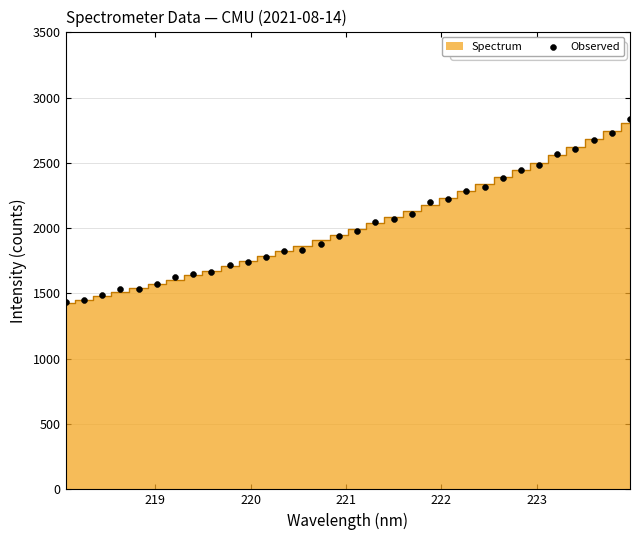

What is the range of X values (max minus min)?

5.9